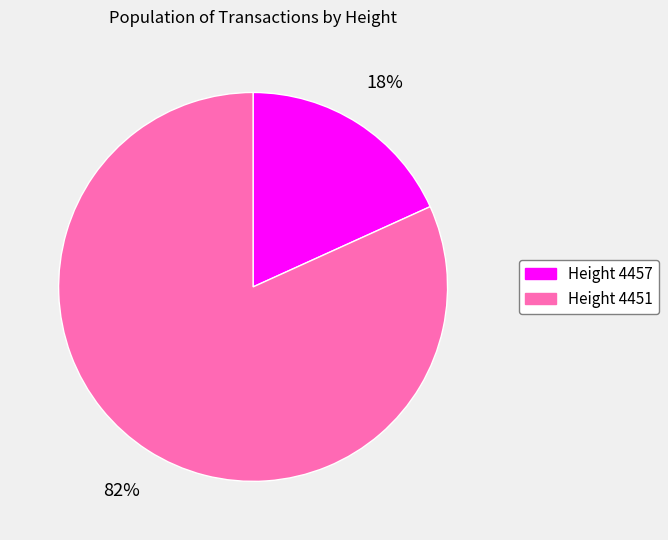

Count the number of slices in the pie.

2